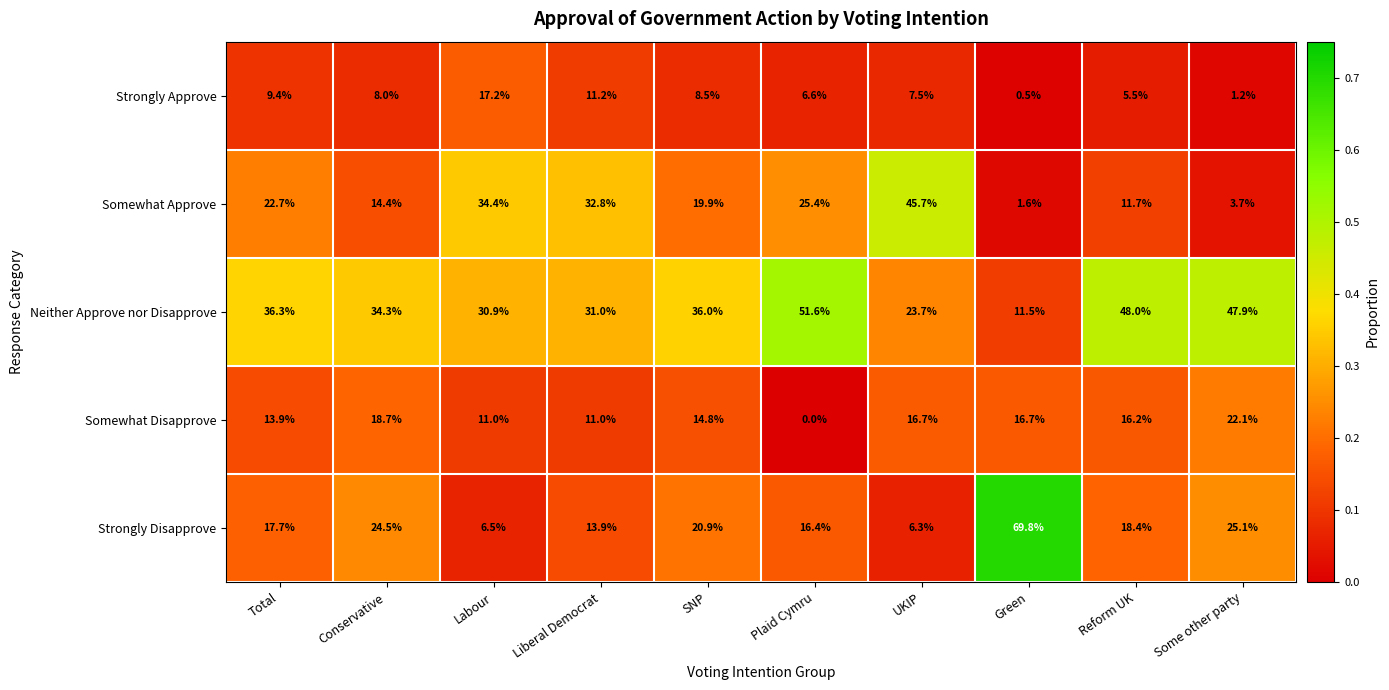

Which category has the highest value across all series?

Green